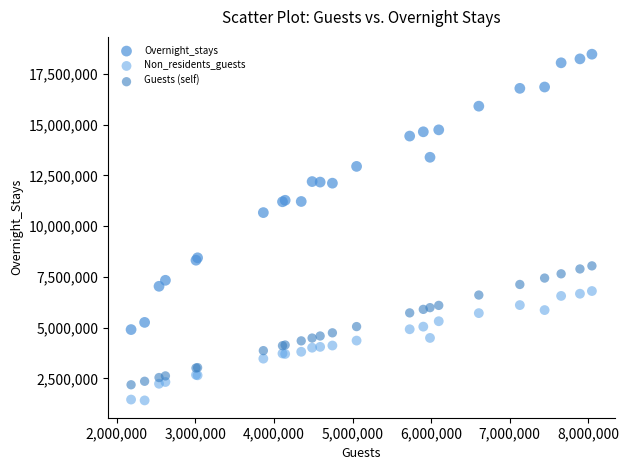

What is the X range (max minus min) for the scatter plot?

5861881